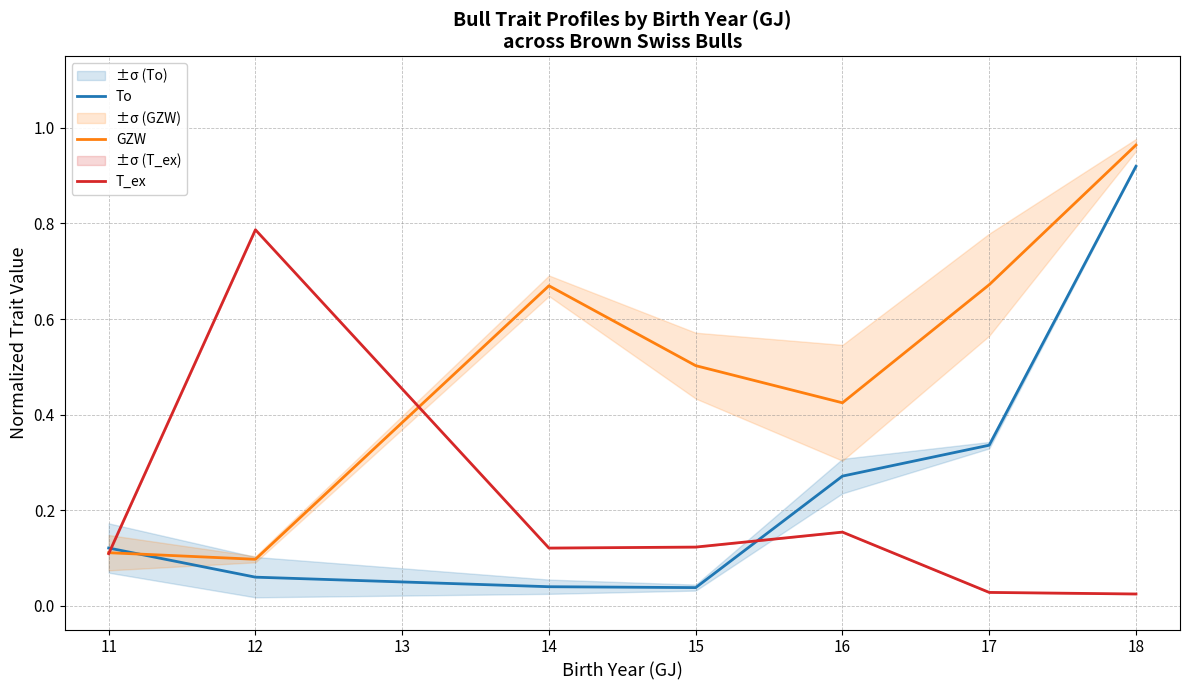

The To series shows 0.4 at 16. True or false?

False